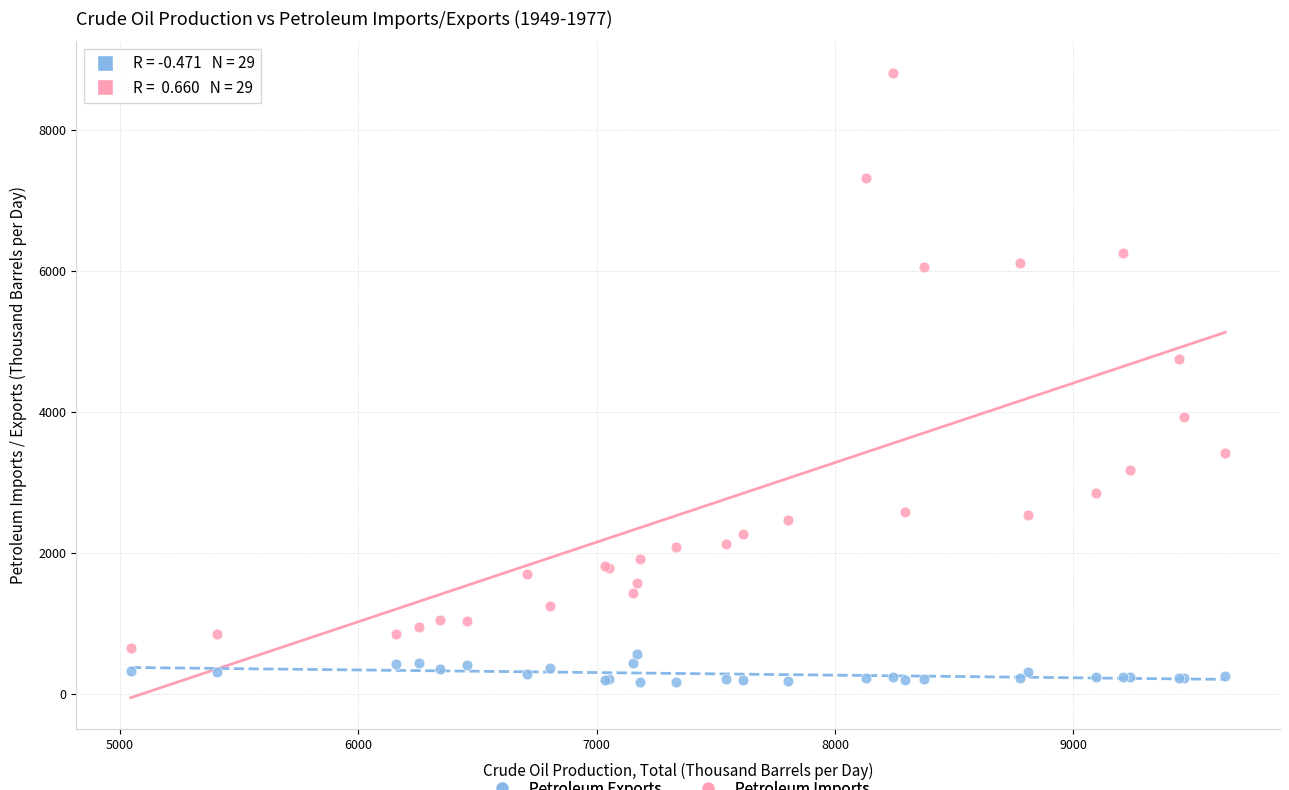

Which series contains the lowest Y value?

Petroleum Exports